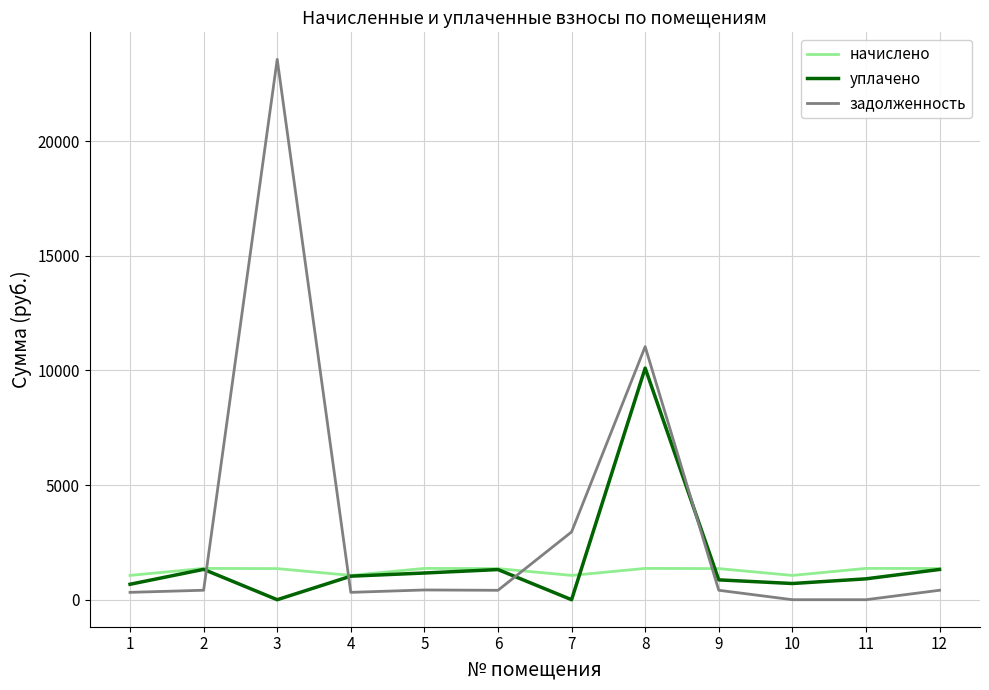

At which label is задолженность closest to 11781?

8